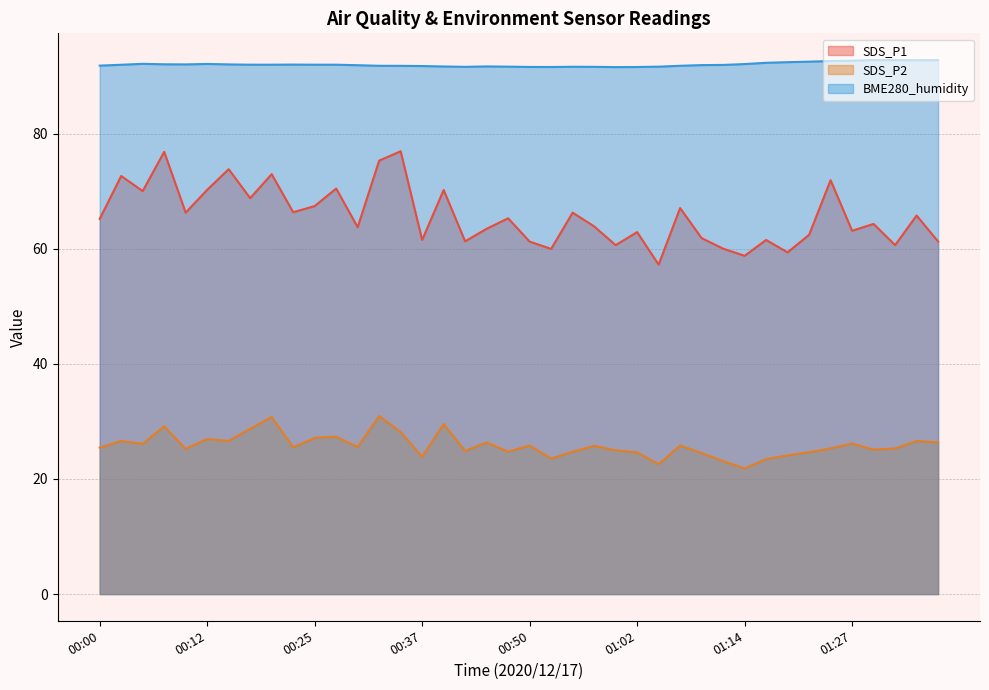

What is the minimum value for BME280_humidity?

91.6